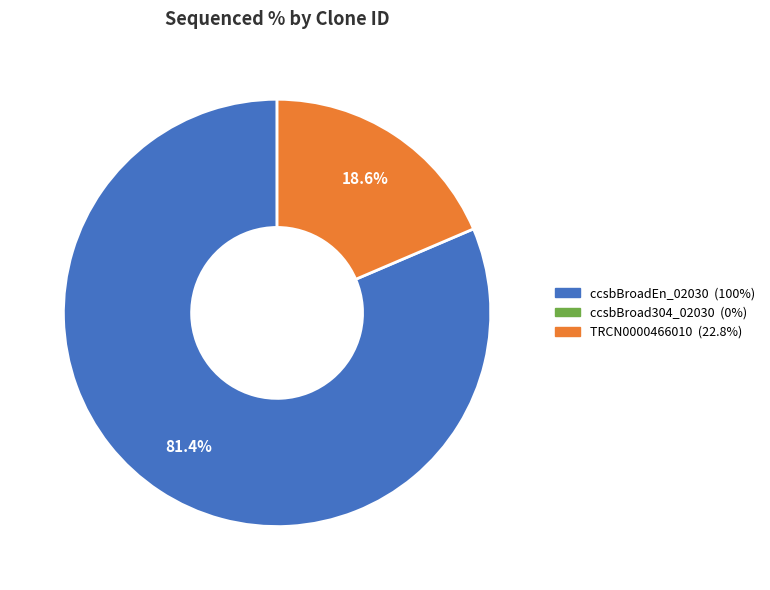

Is there a majority slice in this chart?

Yes